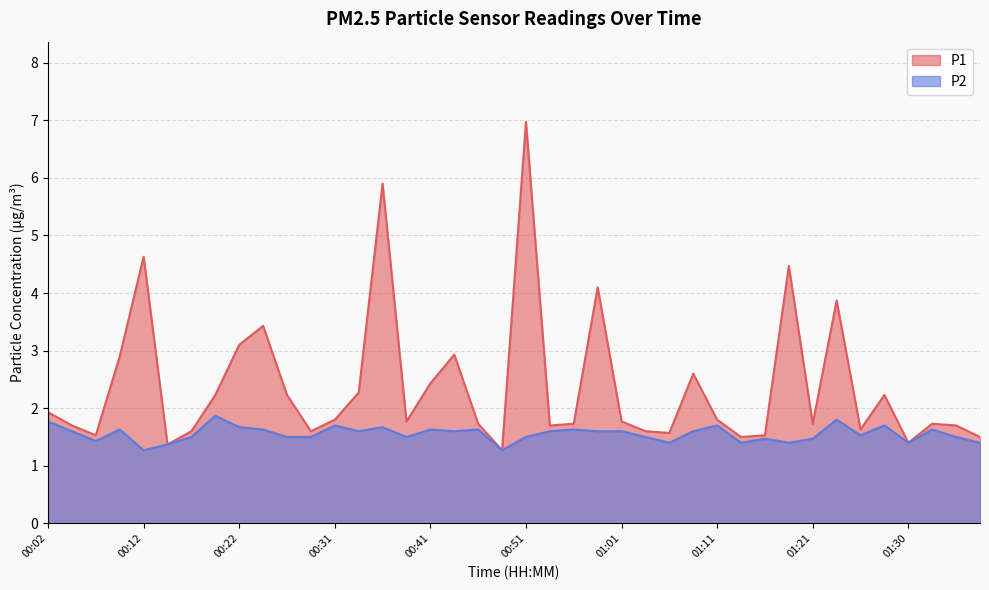

What is the spread (max minus min) of values at 00:56?

0.1